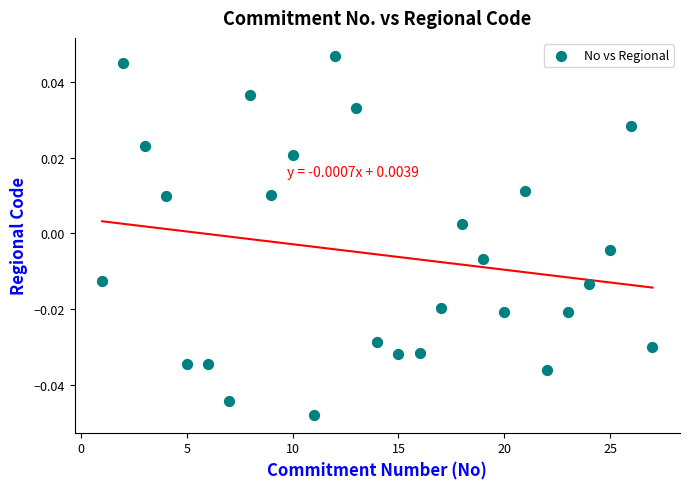

What is the range of X values (max minus min)?

26.0